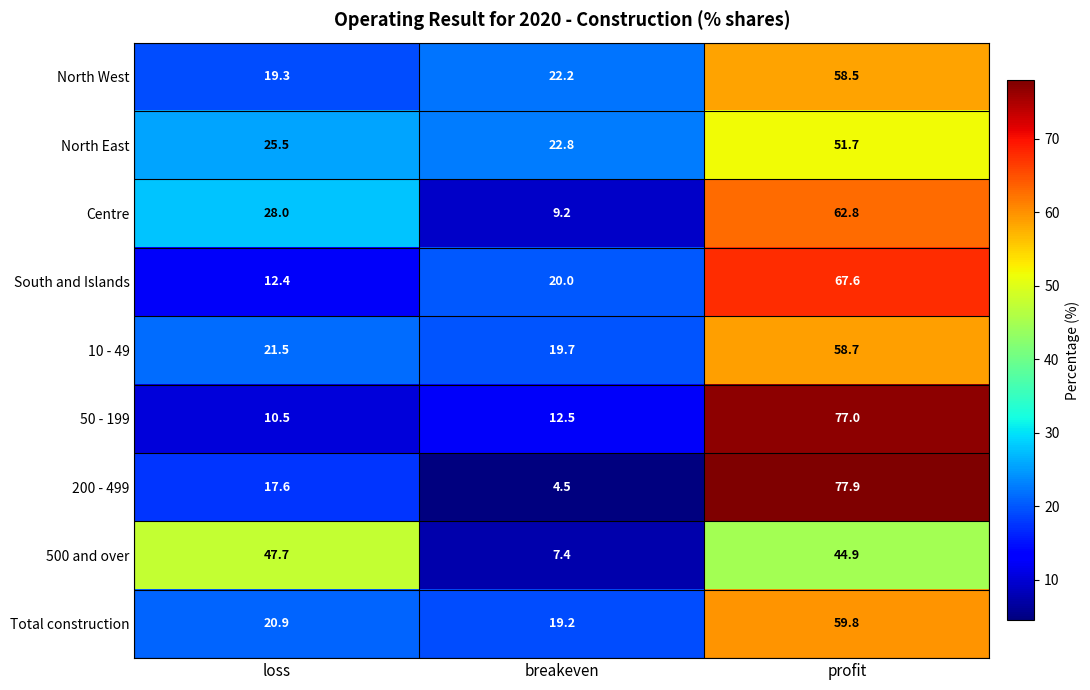

How many data points does each series have?

3